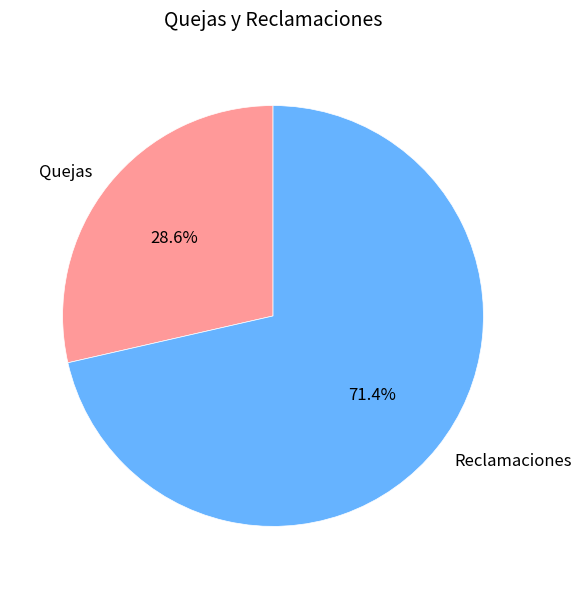

Count the number of slices in the pie.

2